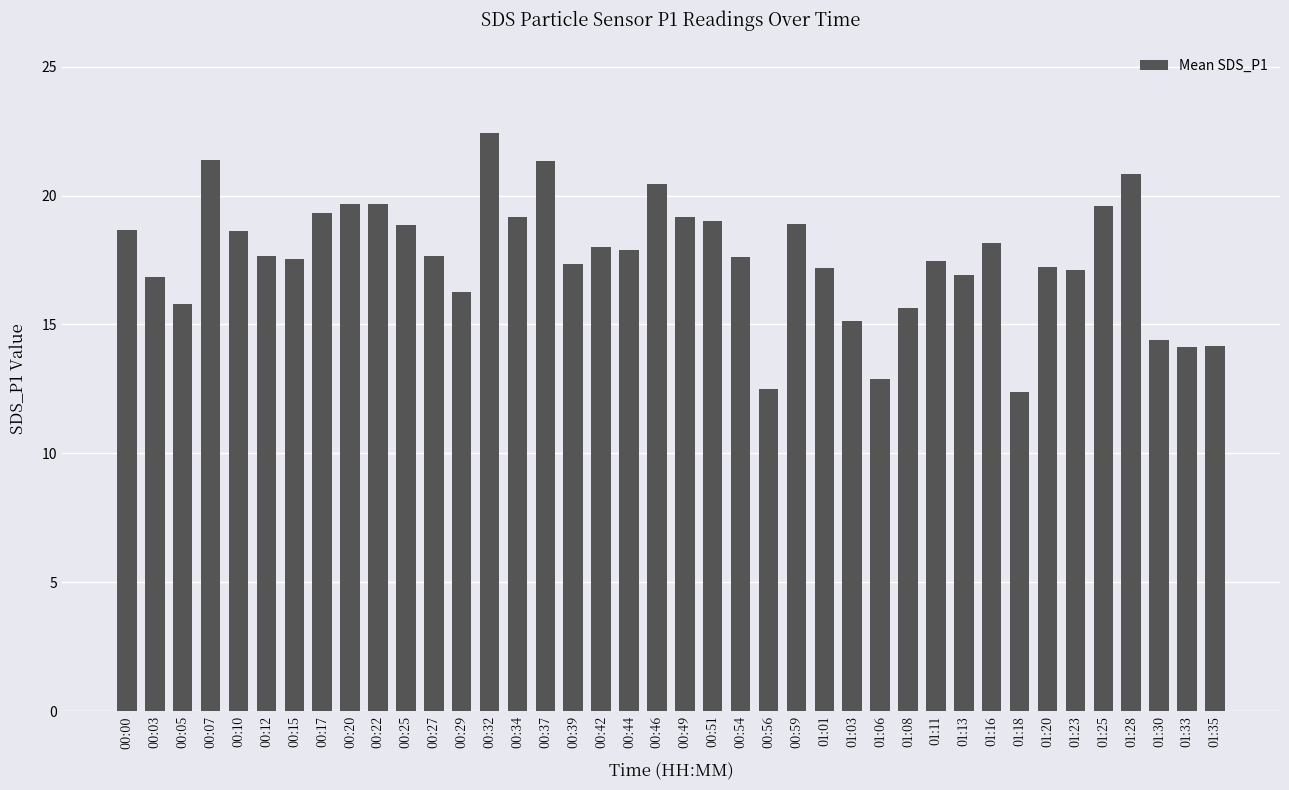

What is the greatest value displayed?

22.4